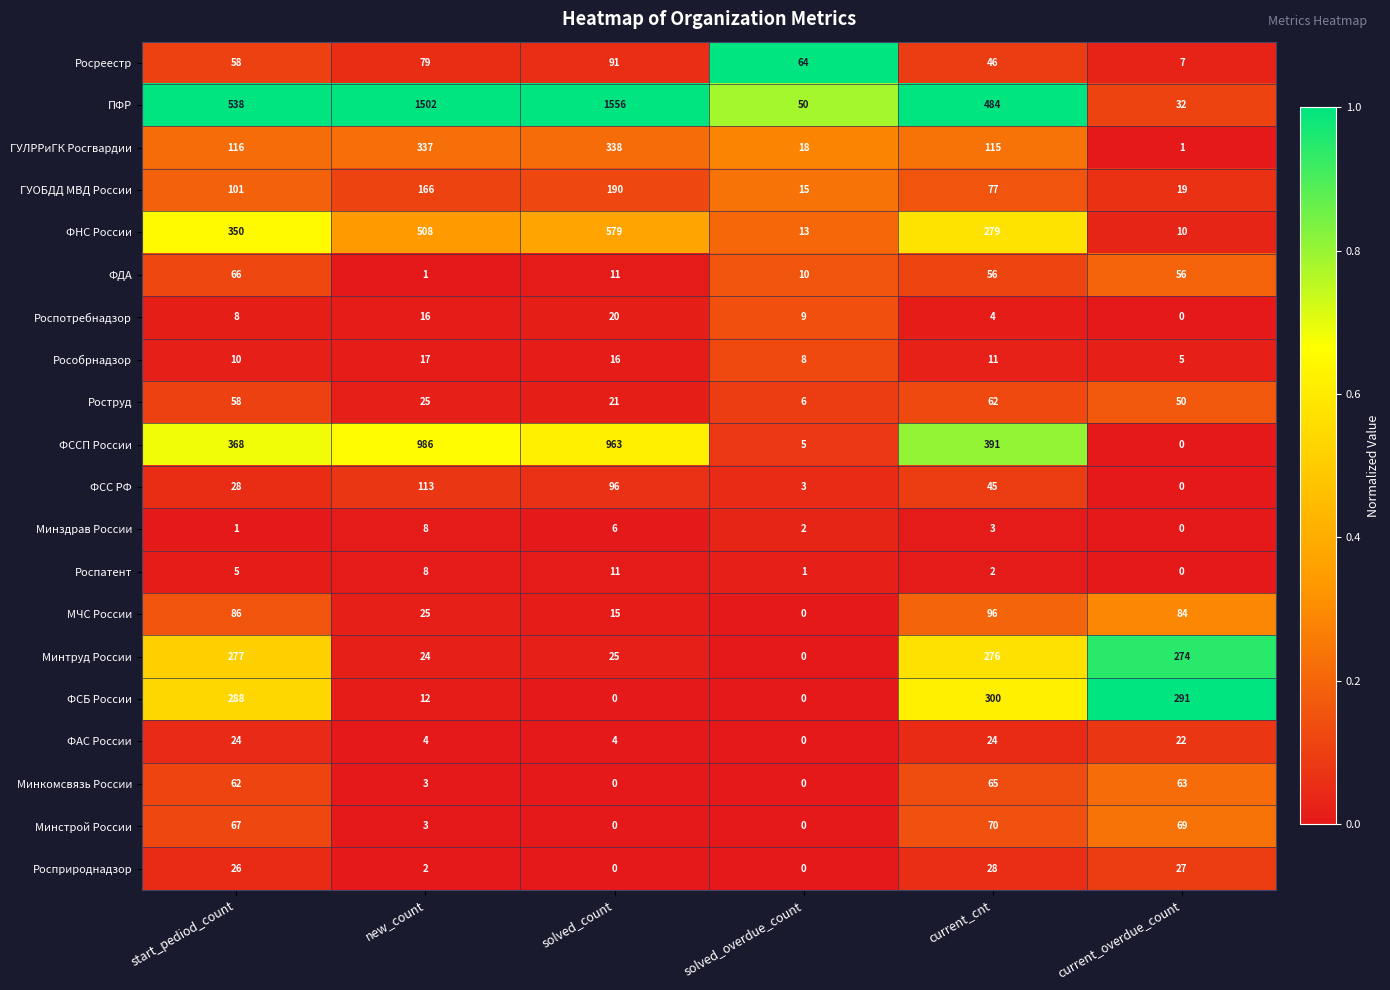

Which series has the largest total across all categories?

ПФР